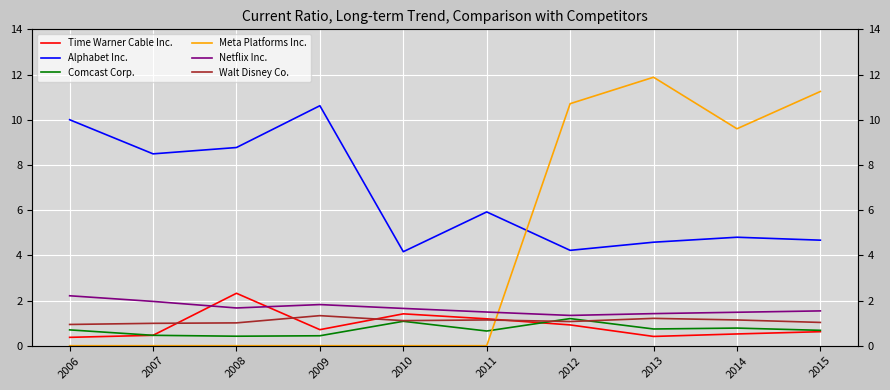

What is the value of the Alphabet Inc. point at the 4th from the left?

10.6